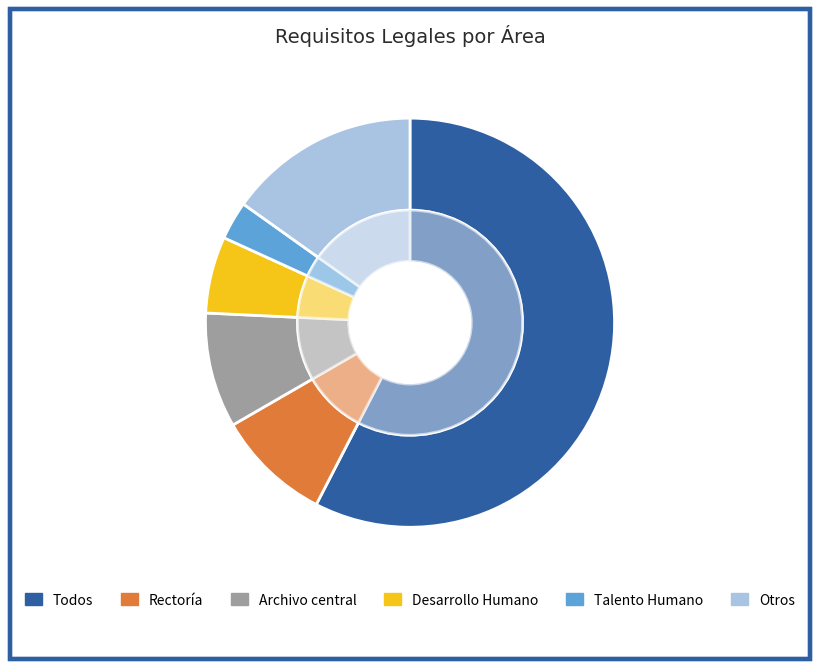

What is the largest slice in the pie chart?

Todos